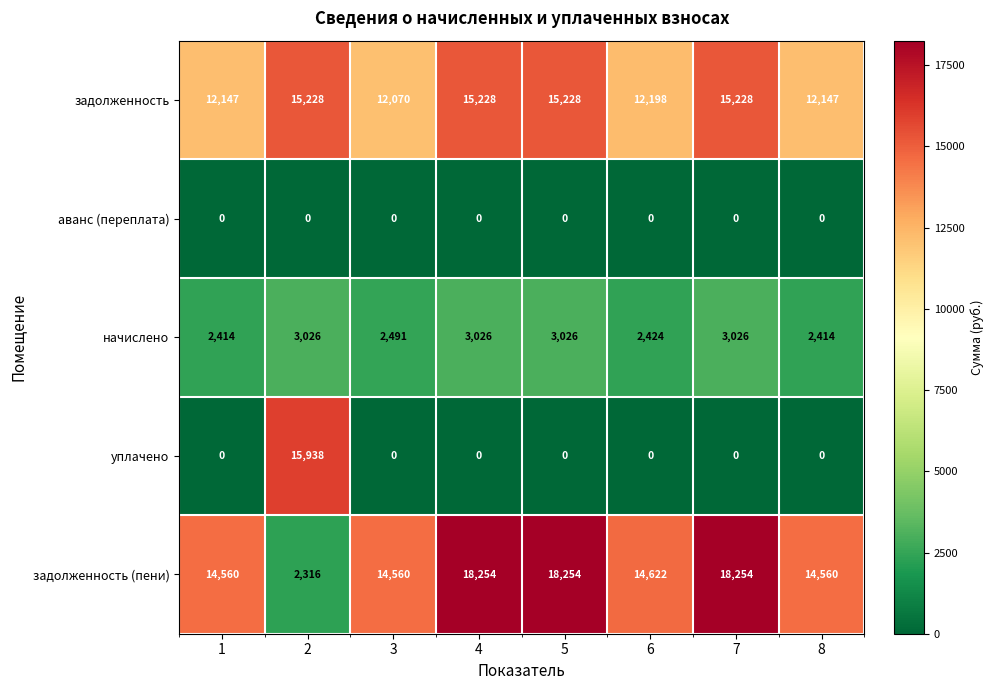

The value of уплачено at 7 is -10229. True or false?

False